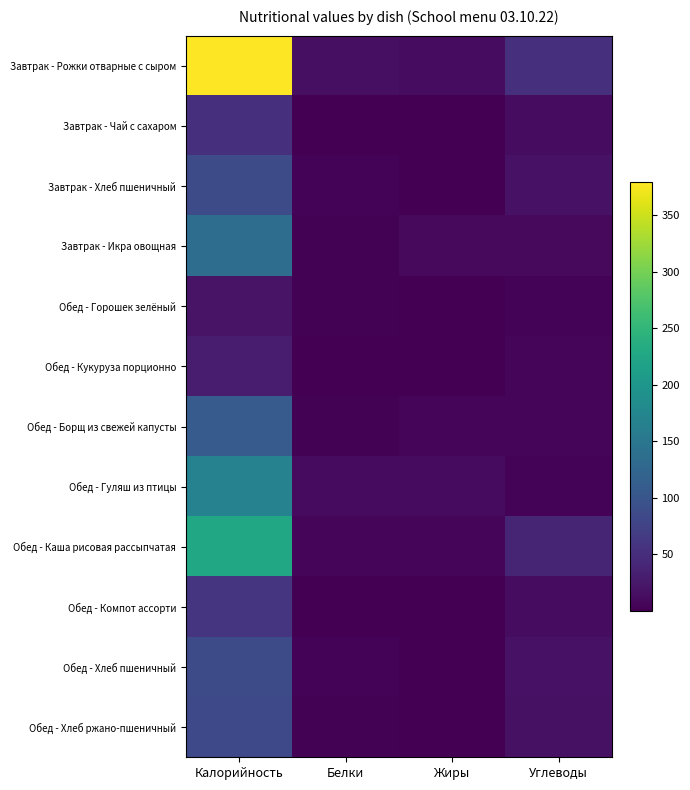

How many data points does each series have?

4